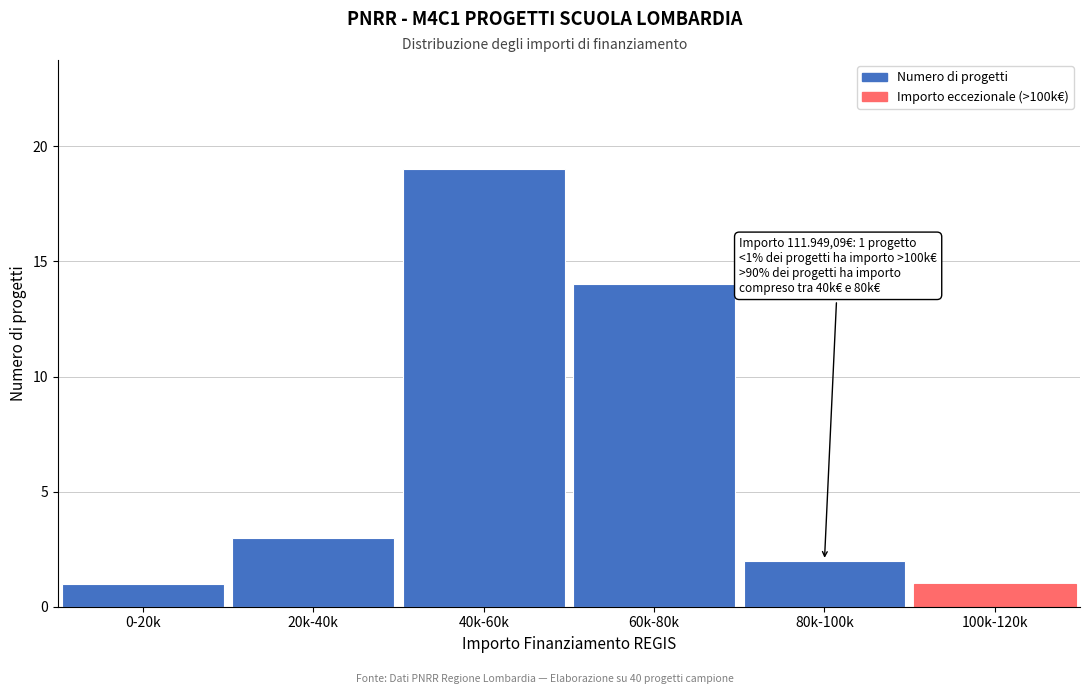

Reading left to right, list all the values displayed in this chart.

0-20k=1	20k-40k=3	40k-60k=19	60k-80k=14	80k-100k=2	100k-120k=1